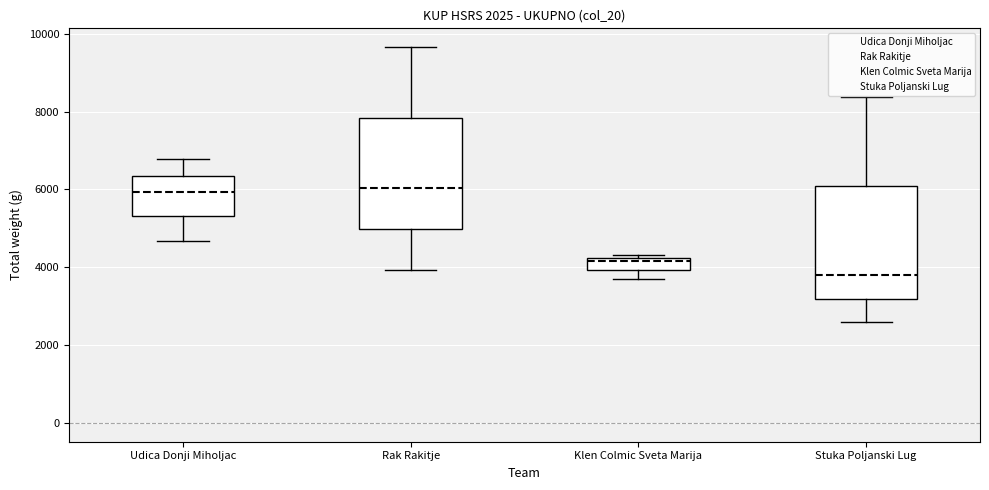

Reading left to right, transcribe this box plot: for each box, give where its median line is, the range the box spans, and where its two whiskers end, as read against the y-axis. The values are not printed on the chart, so give them approximately, as read against the axis.

Udica Donji Miholjac: median 6000, box 5400 to 6400, whiskers 4600 to 6800
Rak Rakitje: median 6000, box 5000 to 7800, whiskers 4000 to 9600
Klen Colmic Sveta Marija: median 4200 (just below the box's upper edge), box 4000 to 4200, whiskers 3800 to 4400
Stuka Poljanski Lug: median 3800, box 3200 to 6000, whiskers 2600 to 8400